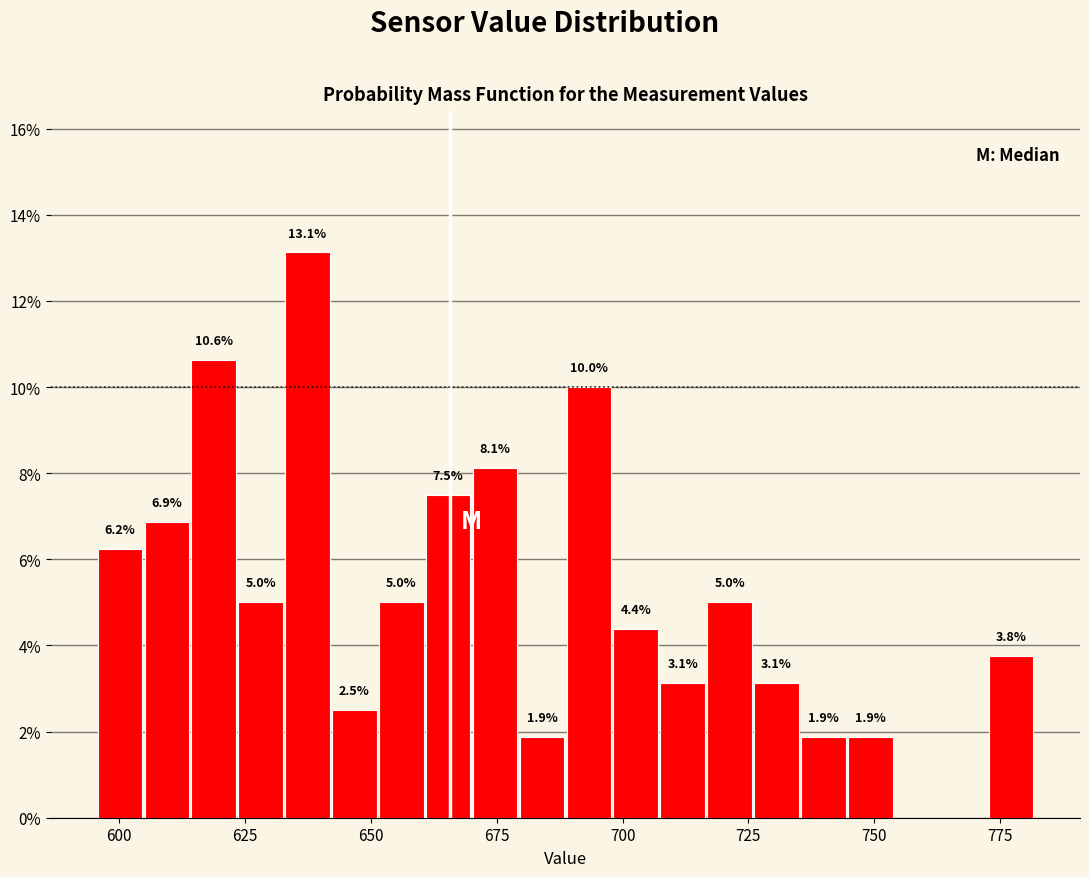

Read against the x-axis, roughly where is the centre of the tallest bar?

635